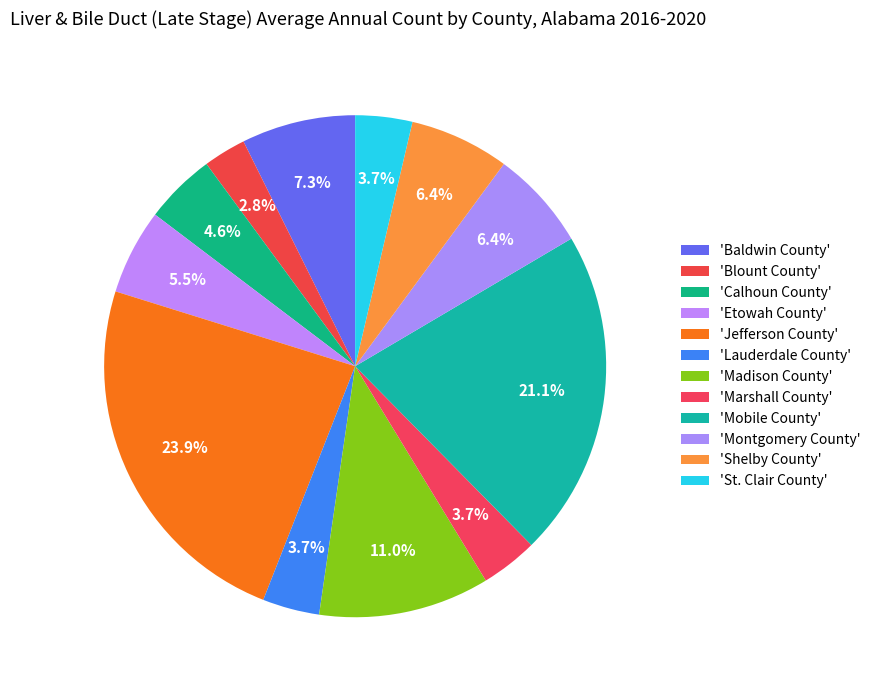

How many slices are in this pie chart?

12